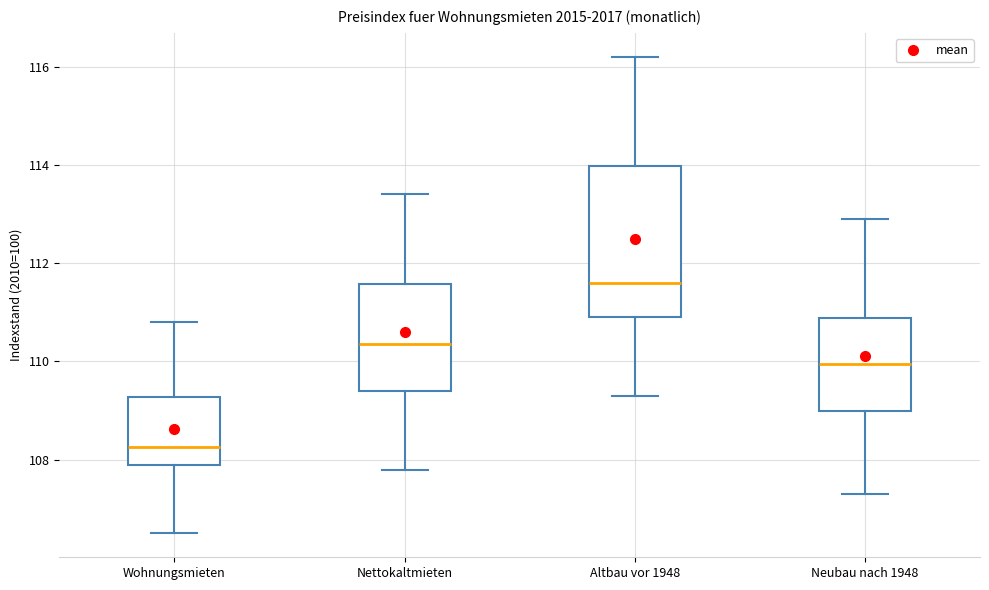

Reading left to right, transcribe this box plot: for each box, give where its median line is, the range the box spans, and where its two whiskers end, as read against the y-axis. The values are not printed on the chart, so give them approximately, as read against the axis.

Wohnungsmieten: median 108.2, box 108.0 to 109.2, whiskers 106.6 to 110.8
Nettokaltmieten: median 110.4, box 109.4 to 111.6, whiskers 107.8 to 113.4
Altbau vor 1948: median 111.6, box 111.0 to 114.0, whiskers 109.4 to 116.2
Neubau nach 1948: median 110.0, box 109.0 to 110.8, whiskers 107.4 to 113.0